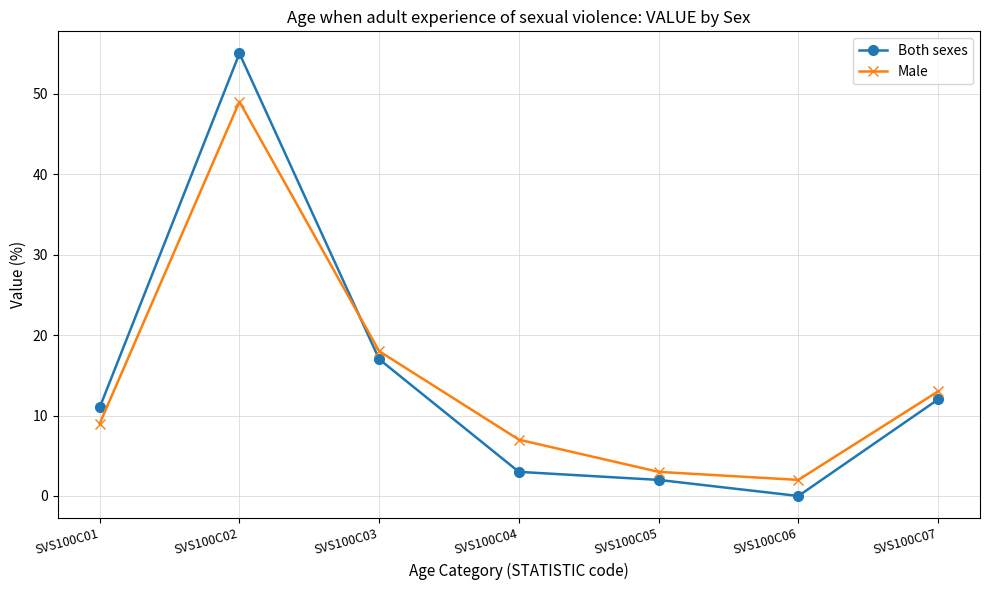

What is the difference between the maximum and minimum values in the Both sexes series?

55